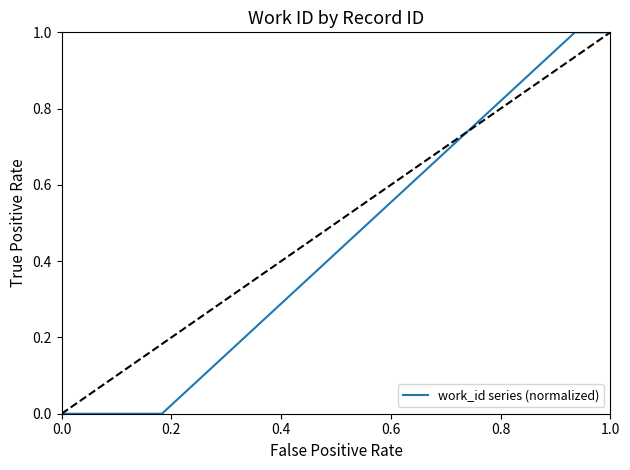

What is the sum of all values?

7